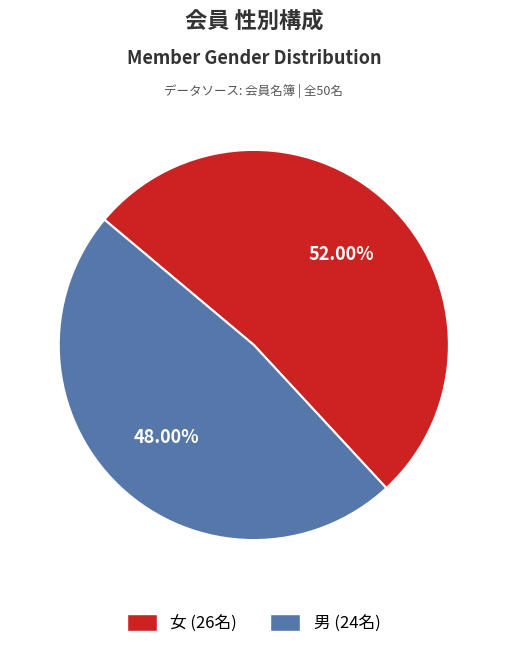

What percentage do 男 and 女 together represent?

100.0%